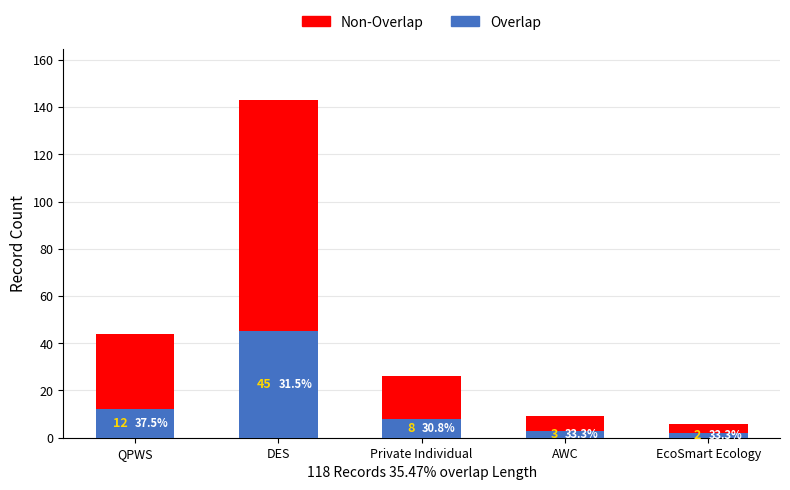

Where does the Overlap series first go above 8?

QPWS